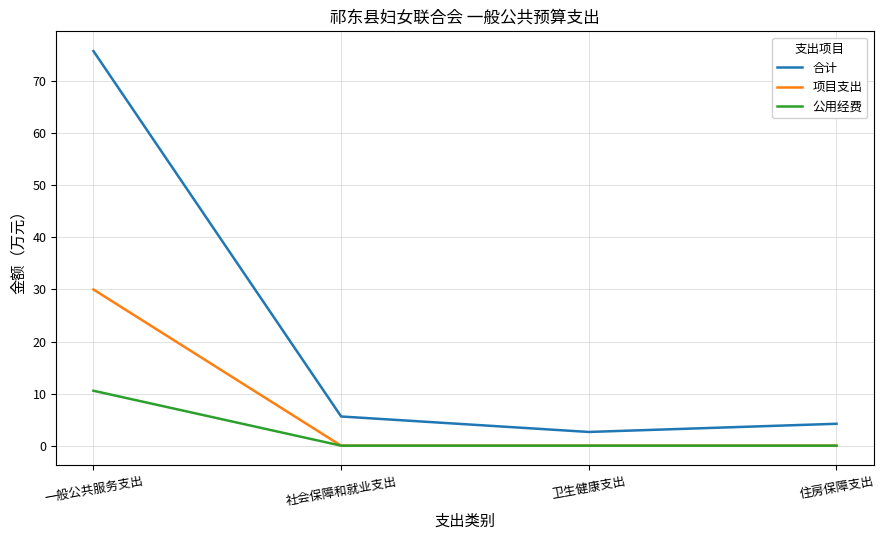

True or false: 公用经费 and 合计 intersect in this chart.

False